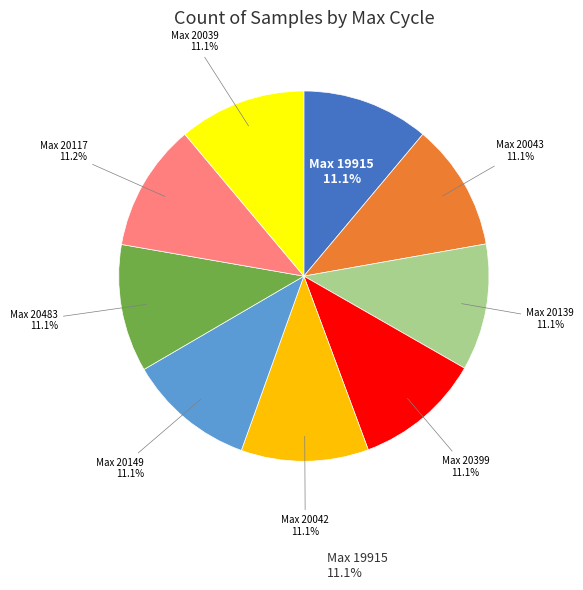

Is there a majority slice in this chart?

No